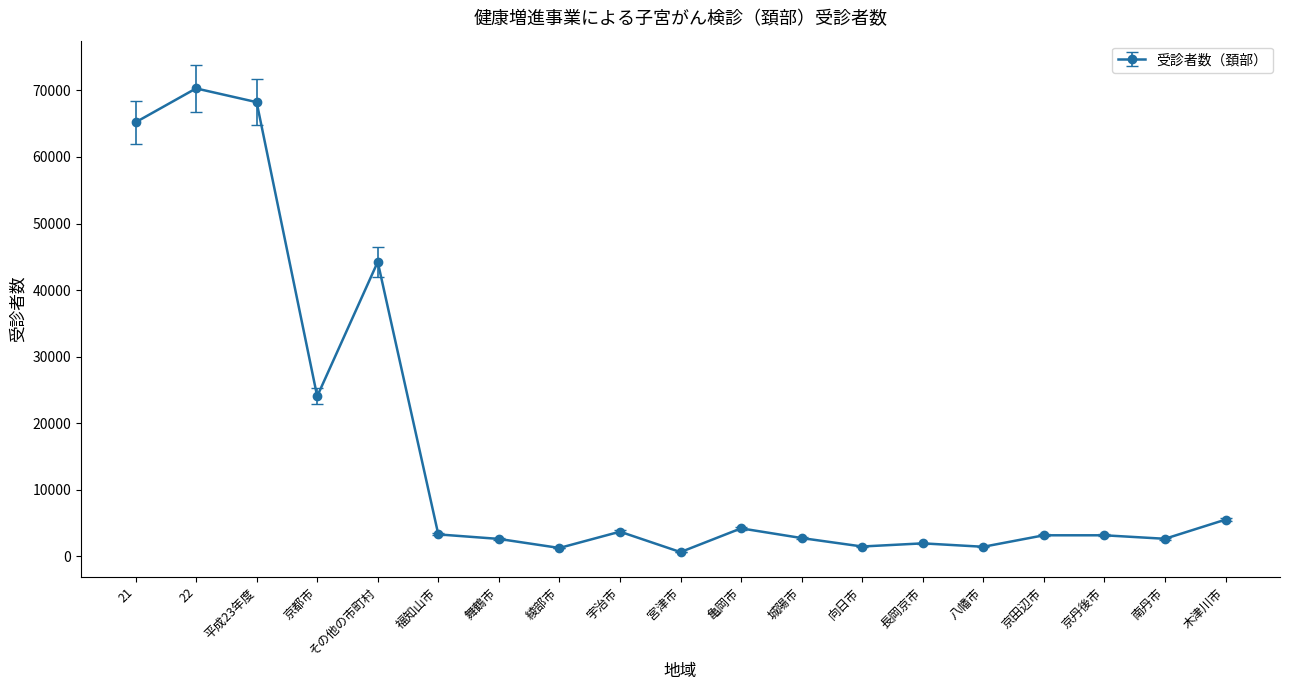

How many lines are shown in the chart?

1